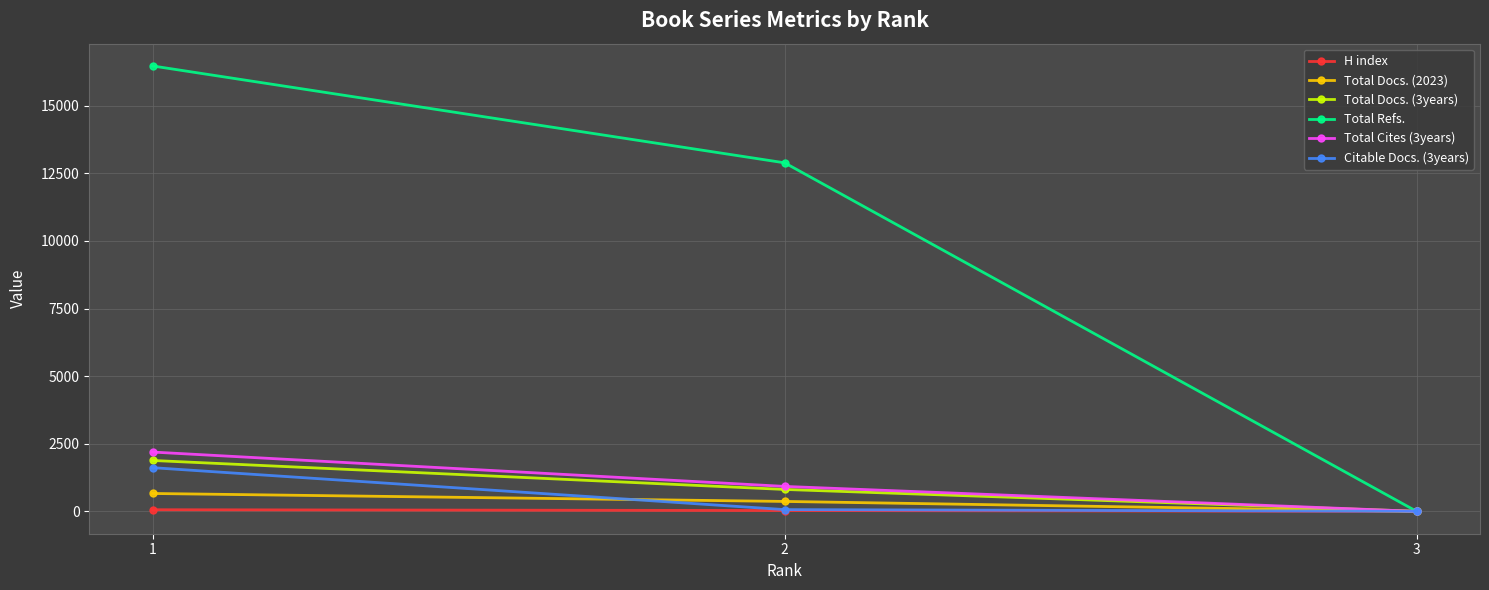

Which series has the widest spread of values?

Total Refs.